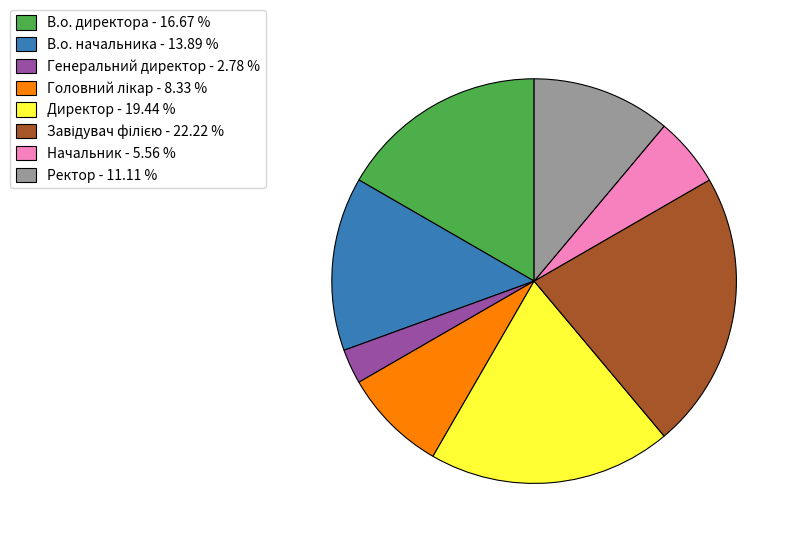

Does Начальник account for over 50% of the chart?

No